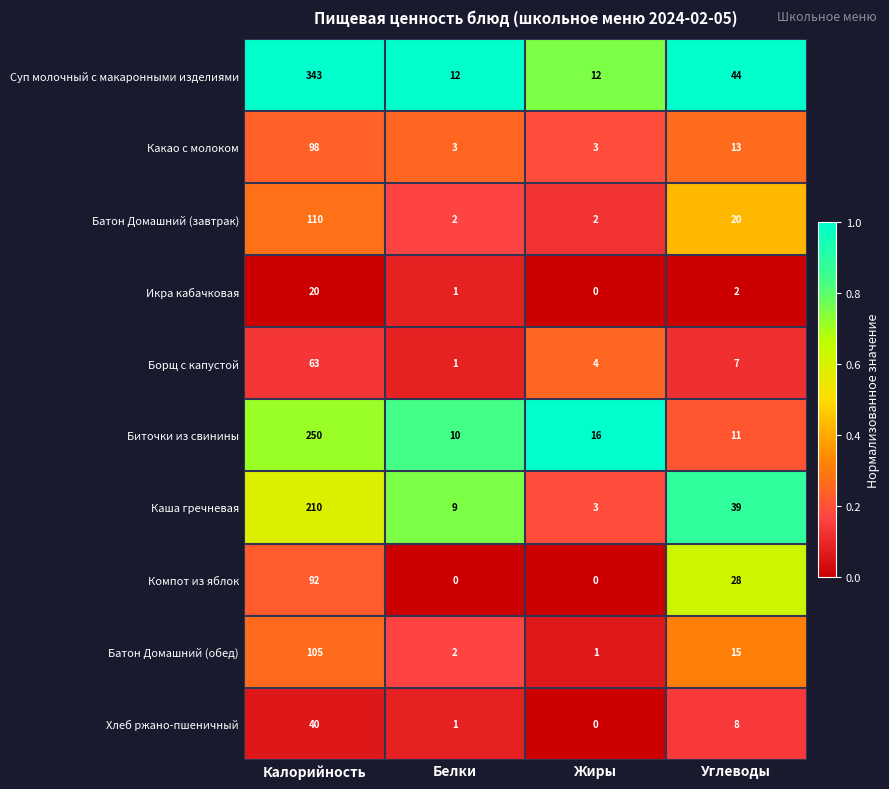

What is the difference between the highest and lowest values at Белки?

12